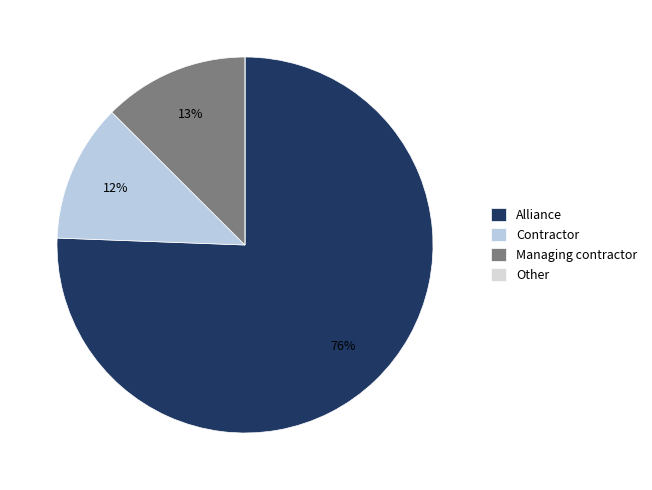

What is the largest slice in the pie chart?

Alliance